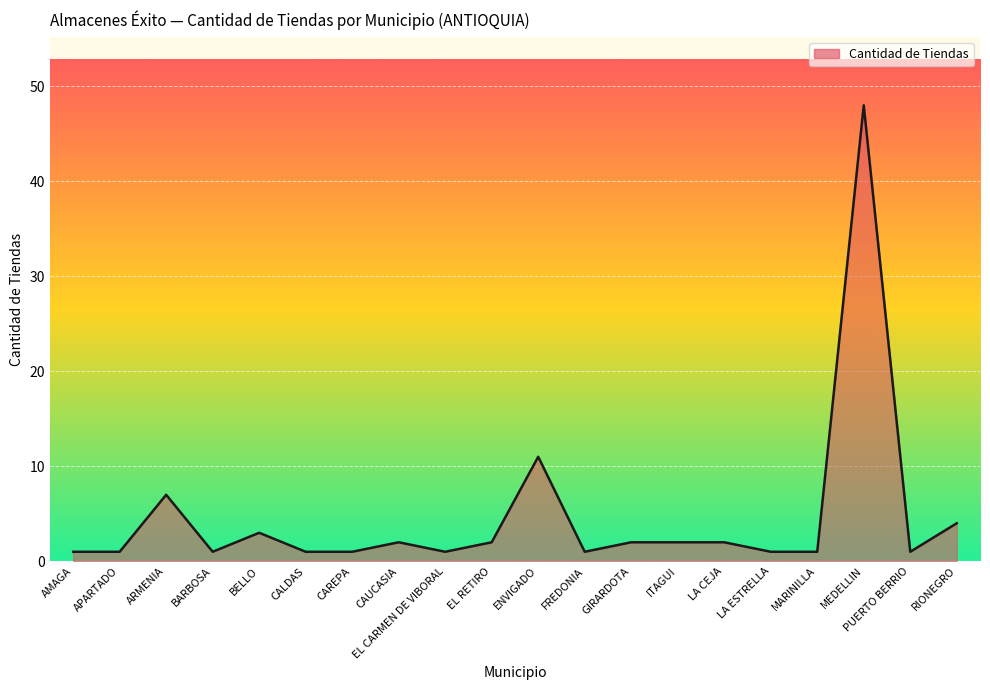

How many lines are shown in the chart?

1